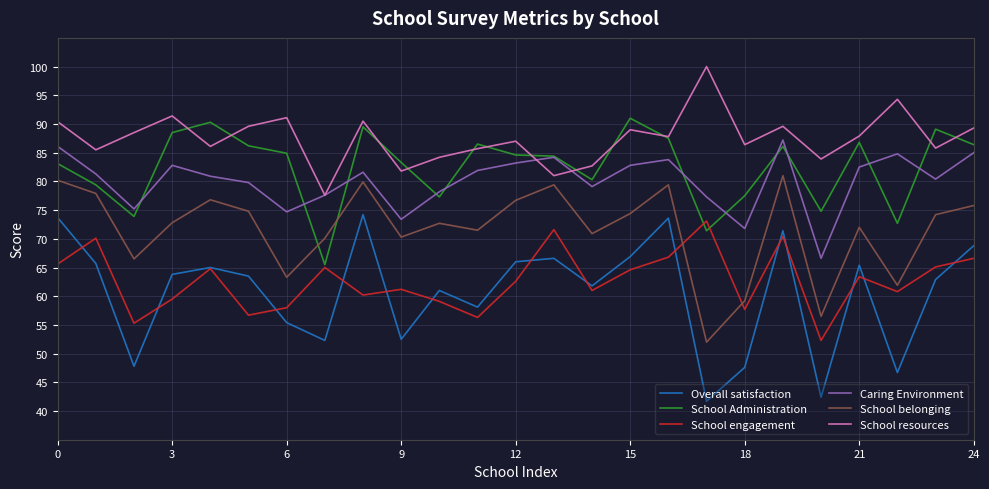

What is the minimum value for Caring Environment?

66.6